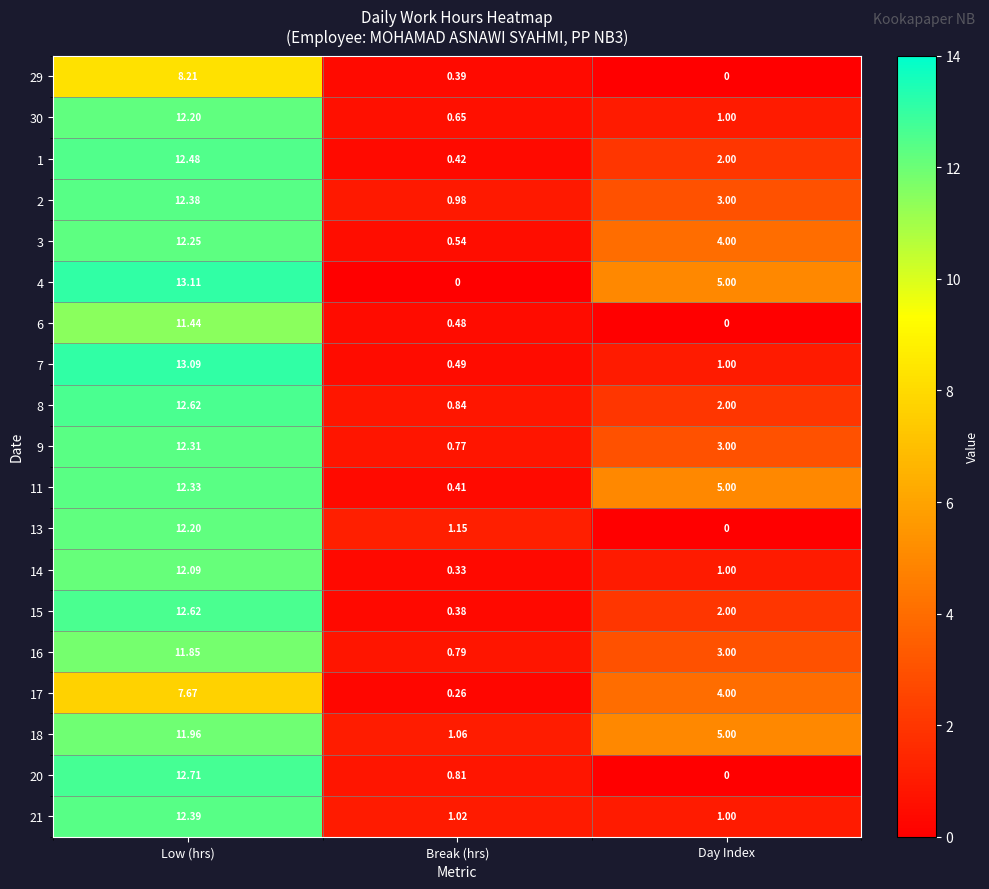

Is the value of 20 at Break (hrs) greater than the value of 7 at Low (hrs)?

No